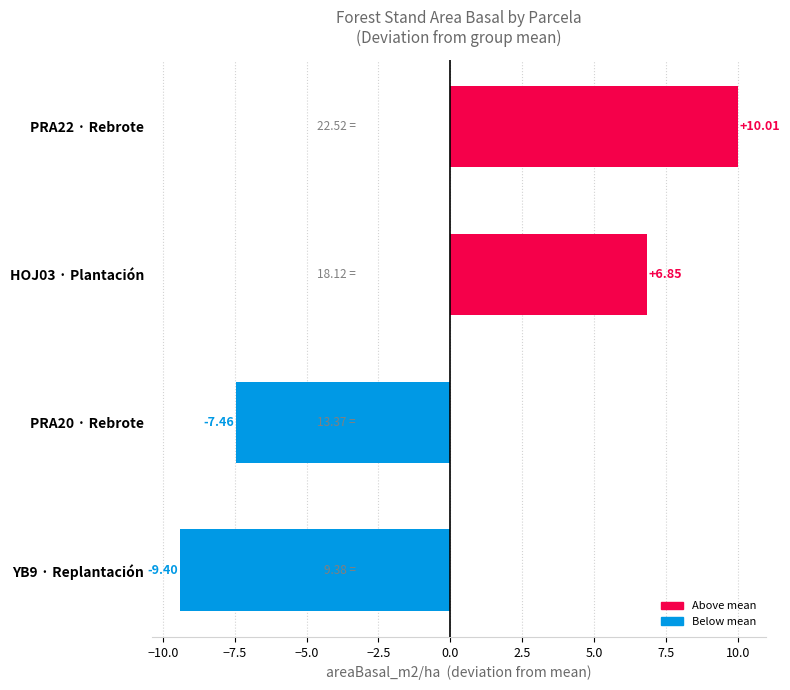

List the labels in order of value, smallest first.

YB9 · Replantación, PRA20 · Rebrote, HOJ03 · Plantación, PRA22 · Rebrote